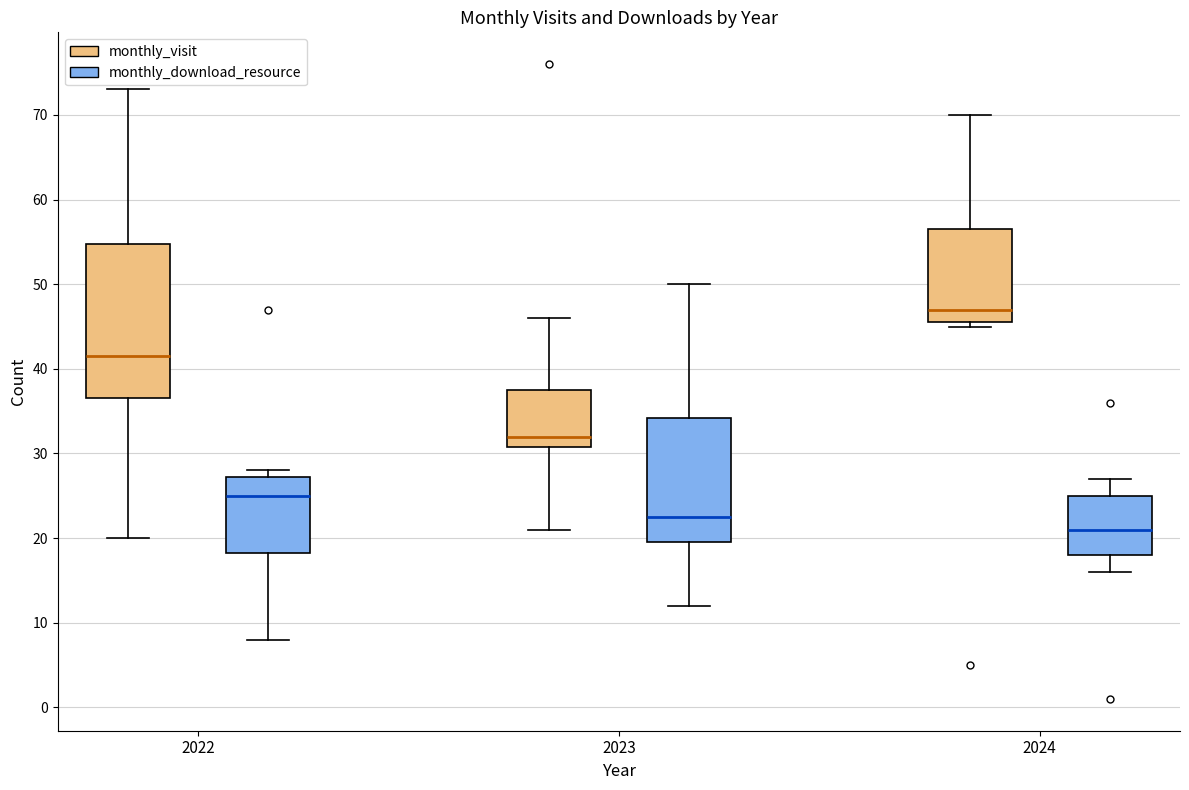

Reading left to right, transcribe this box plot: for each box, give where its median line is, the range the box spans, and where its two whiskers end, as read against the y-axis. The values are not printed on the chart, so give them approximately, as read against the axis.

2022 (monthly_visit): median 42, box 37 to 55, whiskers 20 to 73
2022 (monthly_download_resource): median 25, box 18 to 27, whiskers 8 to 28
2023 (monthly_visit): median 32, box 31 to 38, whiskers 21 to 46
2023 (monthly_download_resource): median 23, box 20 to 34, whiskers 12 to 50
2024 (monthly_visit): median 47, box 46 to 57, whiskers 45 to 70
2024 (monthly_download_resource): median 21, box 18 to 25, whiskers 16 to 27